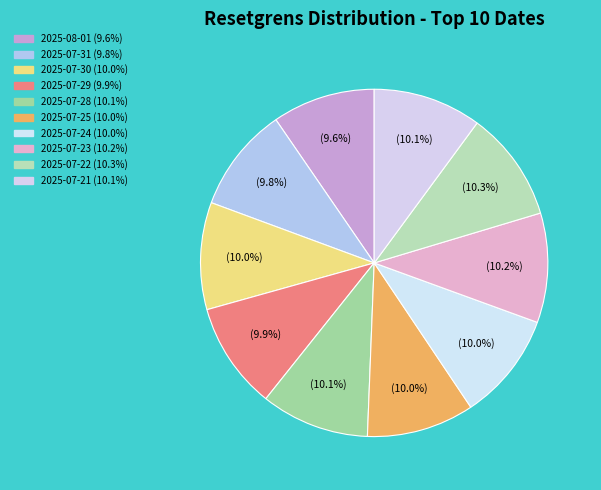

How many segments does this pie chart have?

10